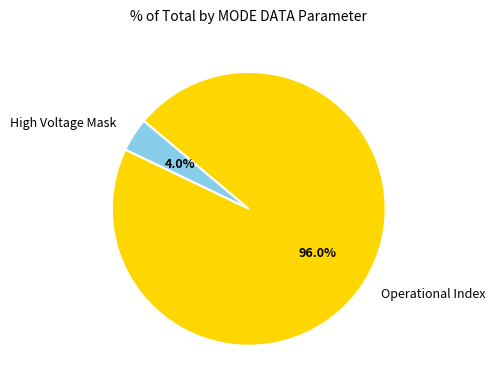

Which slice is the smallest?

High Voltage Mask